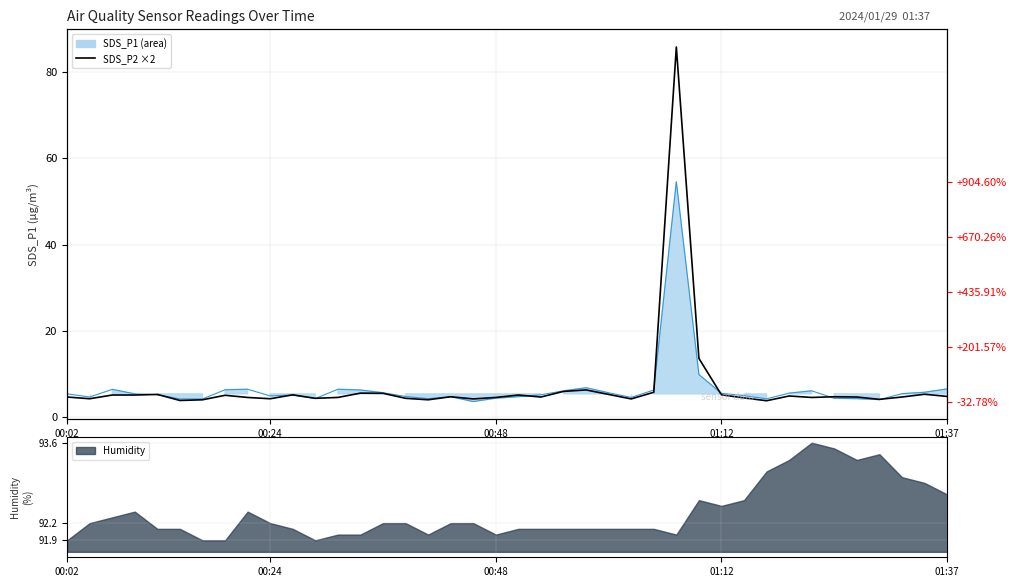

The SDS_P2 (scaled) series shows 7.9 at 00:48. True or false?

False